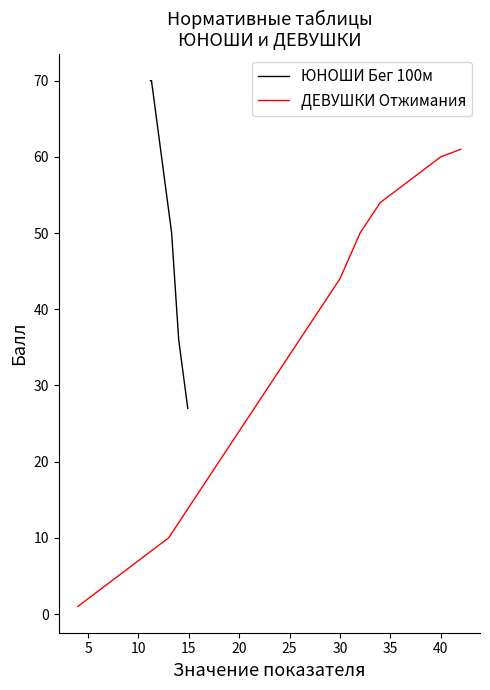

How many lines are shown in the chart?

2